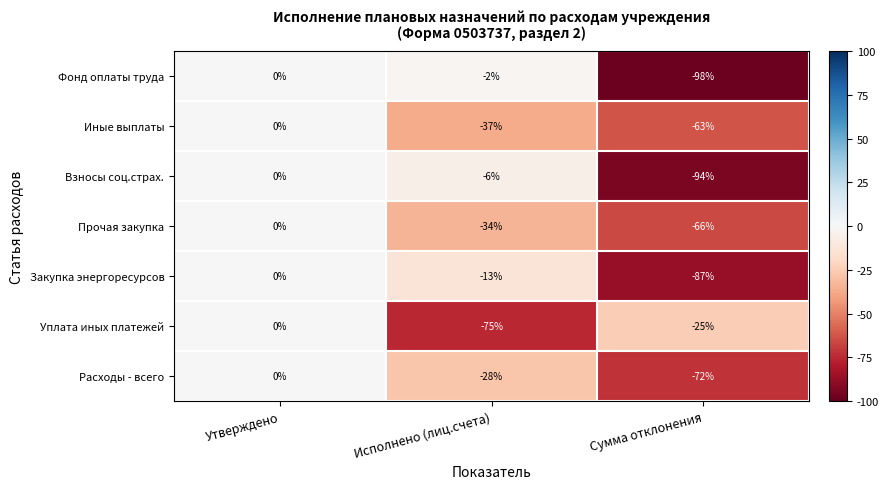

How many data points in Иные выплаты are less than -37?

1